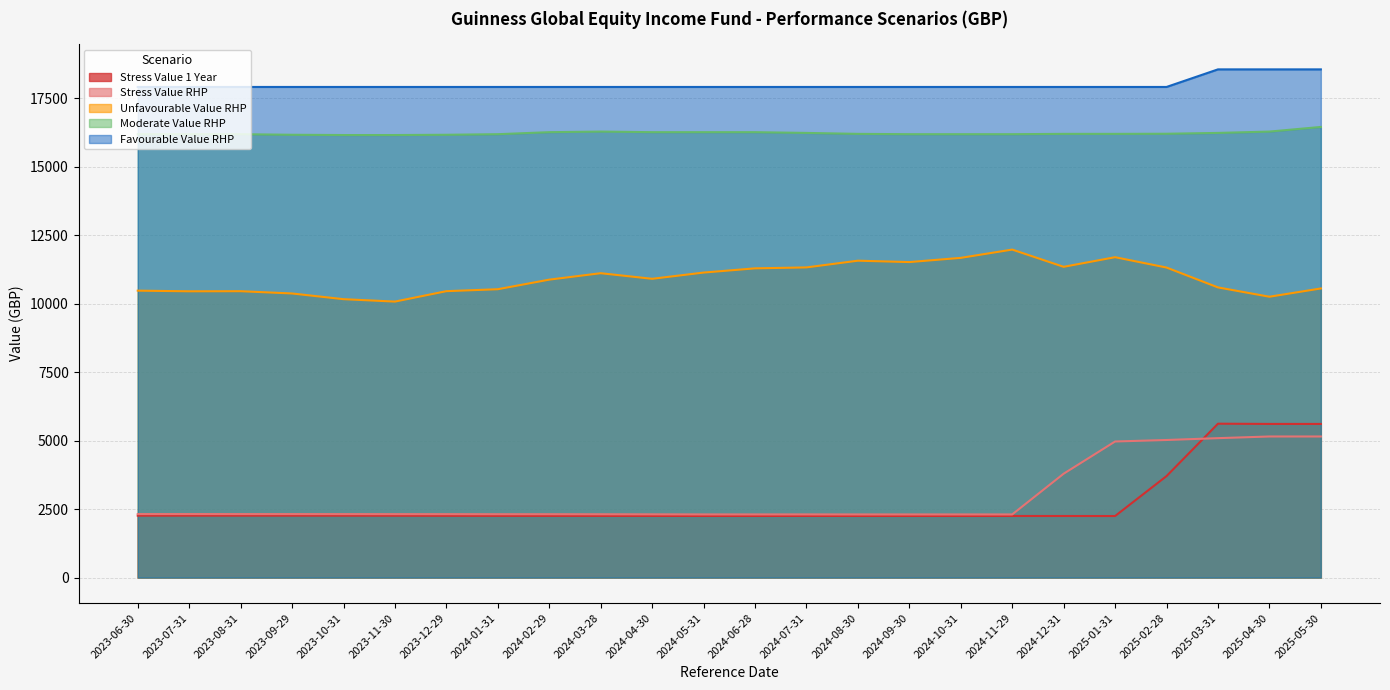

Which has a higher value, 2024-04-30 or 2024-03-28?

2024-03-28